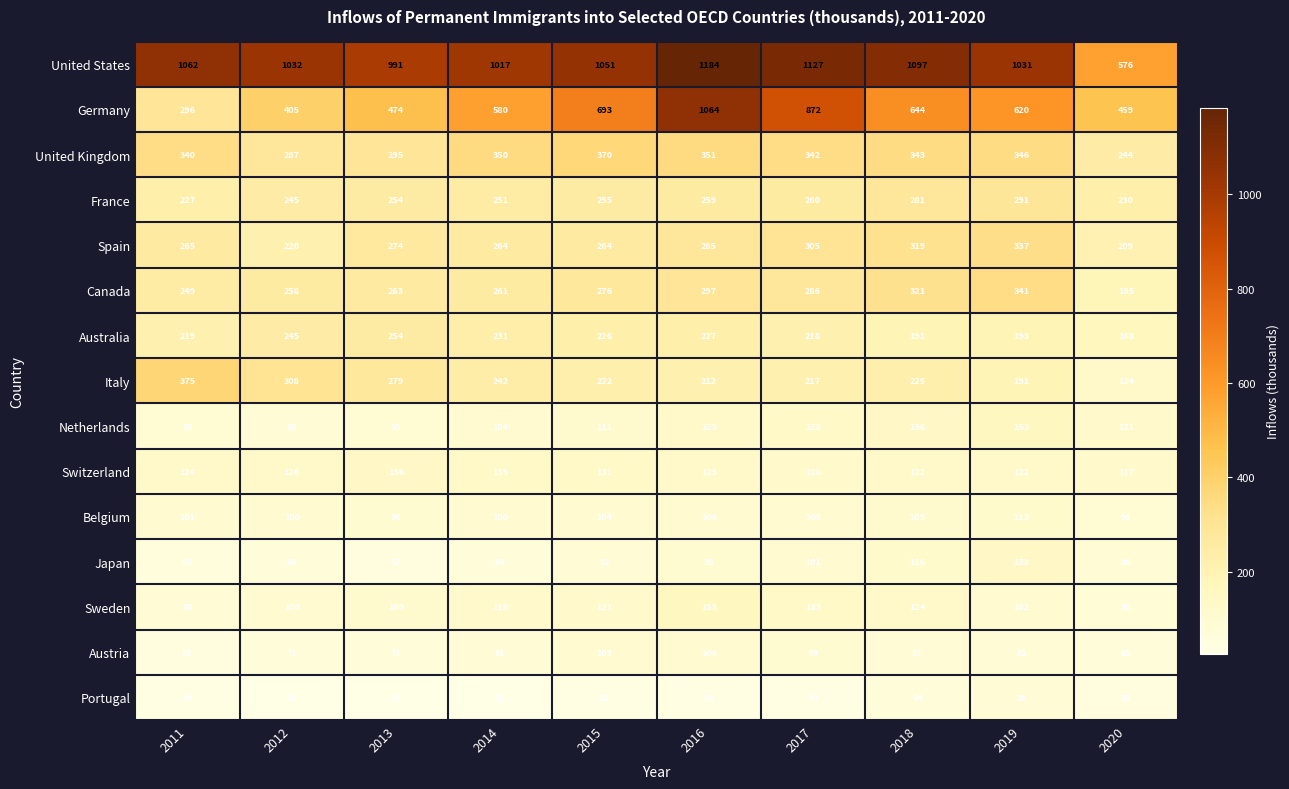

What is the total value across all series at 2018?

4179